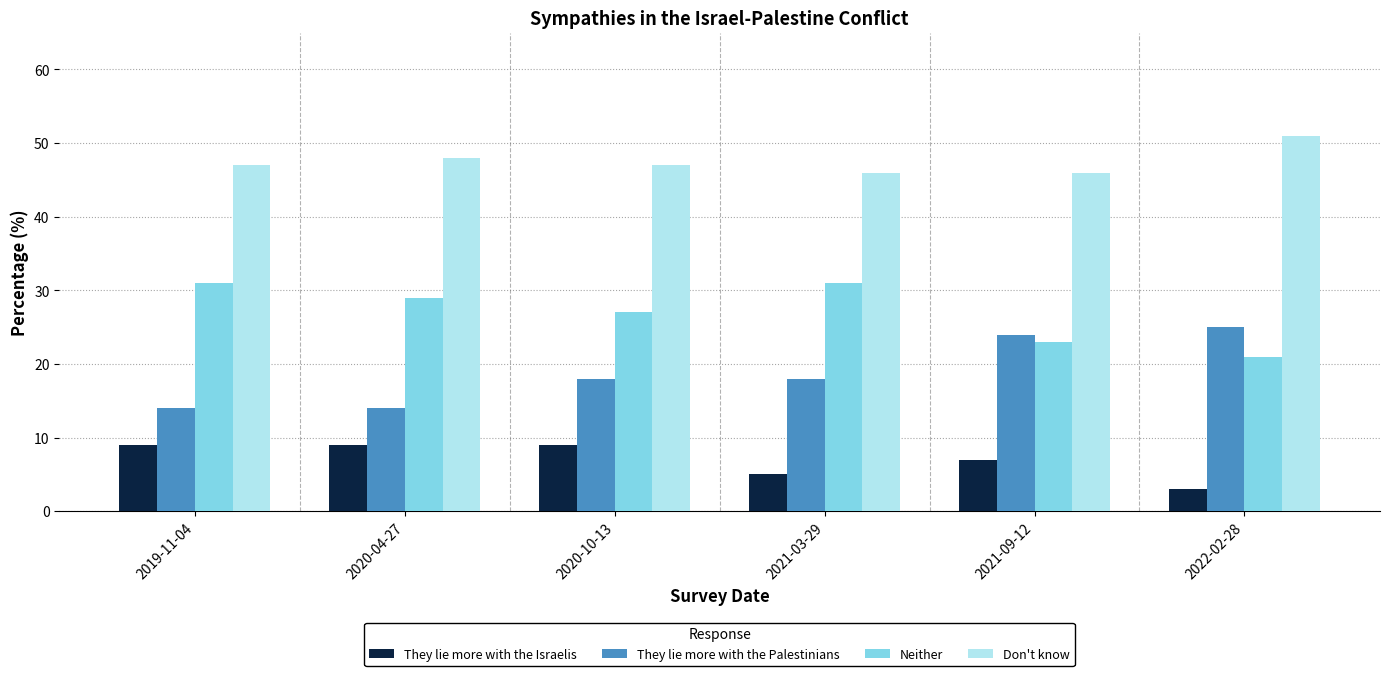

Reading left to right, what are all the values shown in this chart?

They lie more with the Israelis: 2019-11-04=9.0	2020-04-27=9.0	2020-10-13=9.0	2021-03-29=5.0	2021-09-12=7.0	2022-02-28=3.0
They lie more with the Palestinians: 2019-11-04=14.0	2020-04-27=14.0	2020-10-13=18.0	2021-03-29=18.0	2021-09-12=24.0	2022-02-28=25.0
Neither: 2019-11-04=31.0	2020-04-27=29.0	2020-10-13=27.0	2021-03-29=31.0	2021-09-12=23.0	2022-02-28=21.0
Don't know: 2019-11-04=47.0	2020-04-27=48.0	2020-10-13=47.0	2021-03-29=46.0	2021-09-12=46.0	2022-02-28=51.0